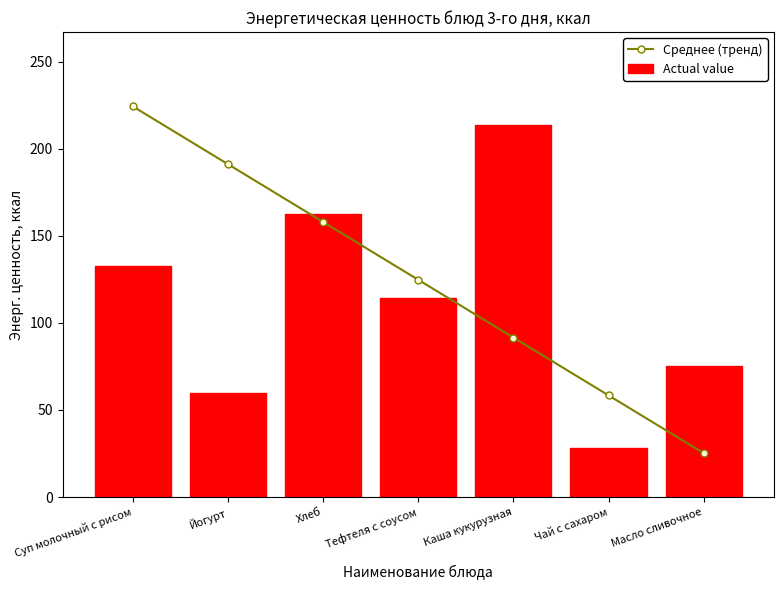

What is the value of the Actual value bar at the 4th from the left?

114.4